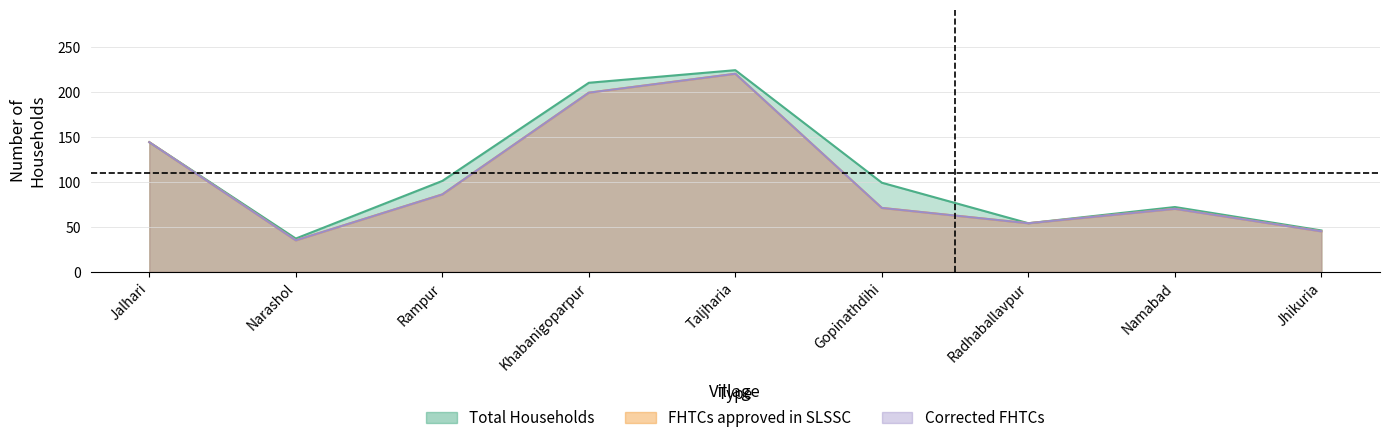

Reading right to left, extract all data points from this chart.

Total Households: 46	72	54	99	224	210	101	37	144
FHTCs approved in SLSSC: 45	70	54	71	220	199	86	35	144
Corrected FHTCs: 45	70	54	71	220	199	86	35	144